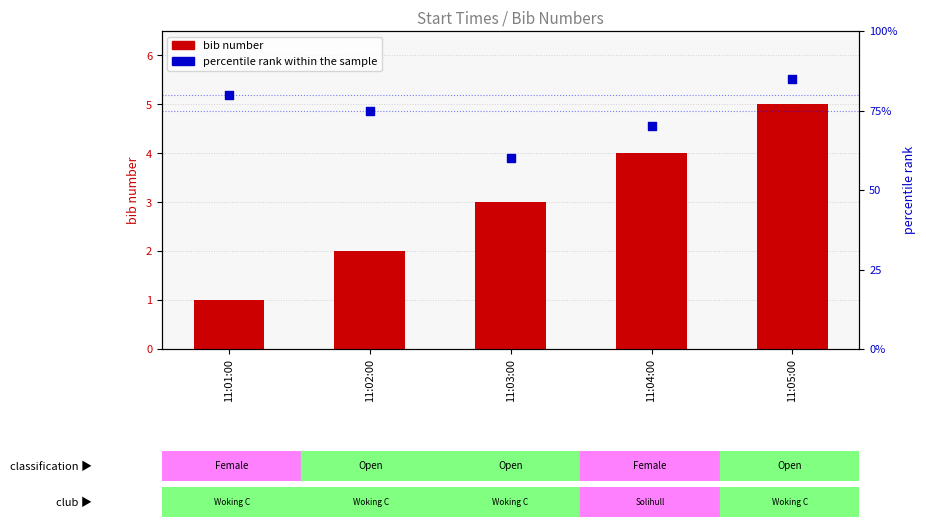

What is the total value across all series at 11:05:00?

90